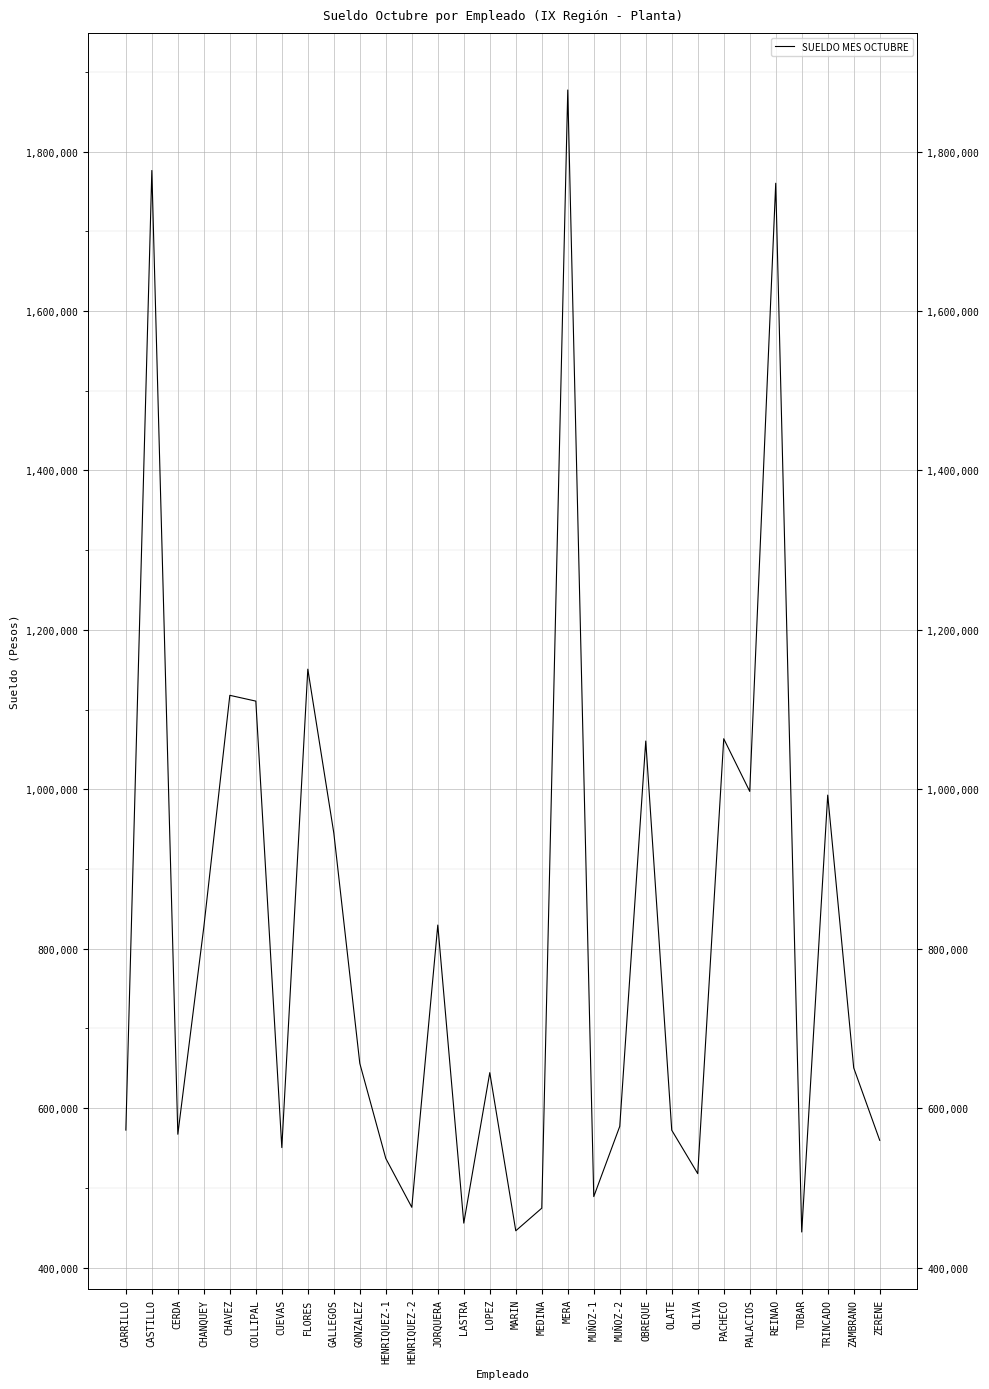

Rank the categories by value from lowest to highest.

TOBAR, MARIN, LASTRA, MEDINA, HENRIQUEZ-2, MUÑOZ-1, OLIVA, HENRIQUEZ-1, CUEVAS, ZERENE, CERDA, OLATE, CARRILLO, MUÑOZ-2, LOPEZ, ZAMBRANO, GONZALEZ, CHANQUEY, JORQUERA, GALLEGOS, TRINCADO, PALACIOS, OBREQUE, PACHECO, COLLIPAL, CHAVEZ, FLORES, REINAO, CASTILLO, MERA